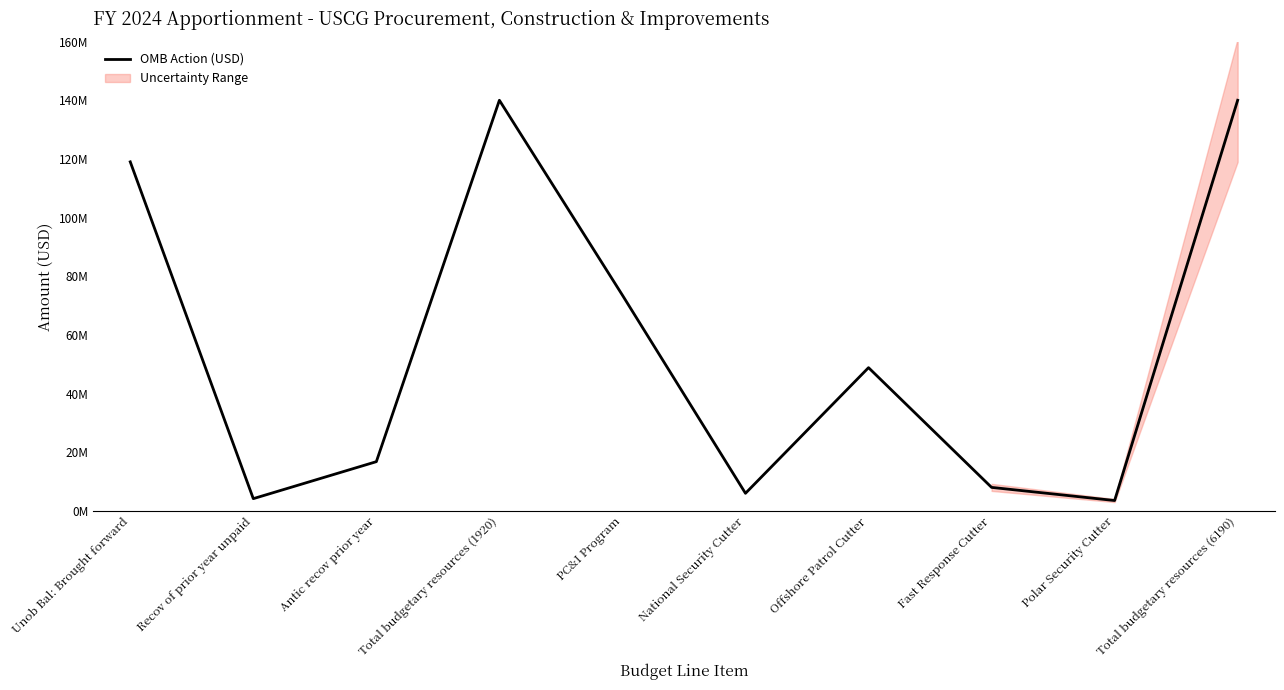

What is the greatest value displayed?

140053637